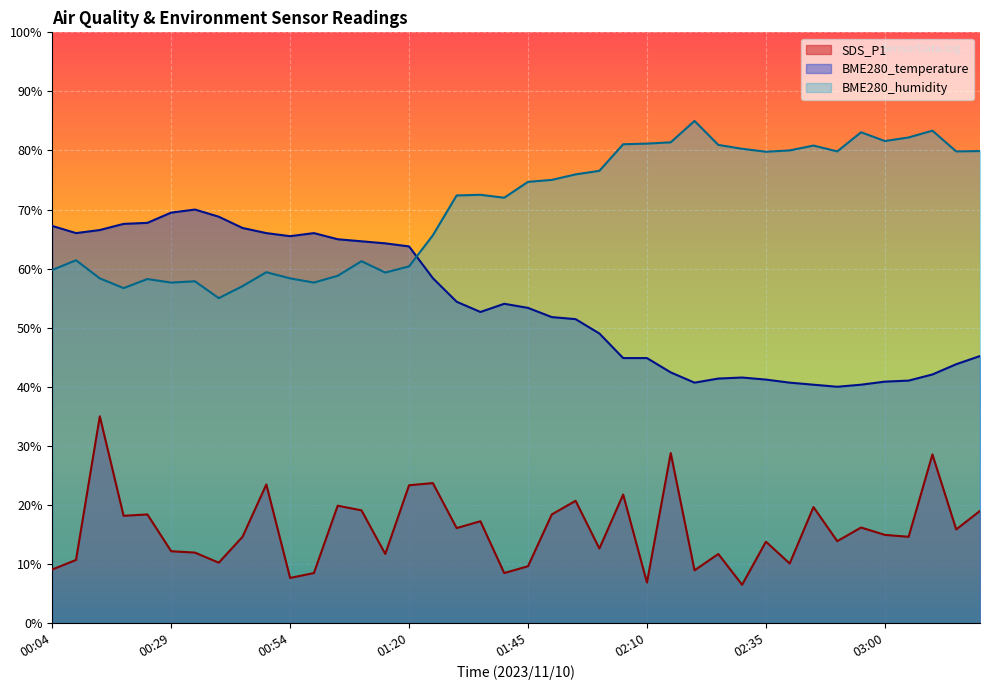

True or false: BME280_humidity has more than 2 points higher than both neighbors.

True